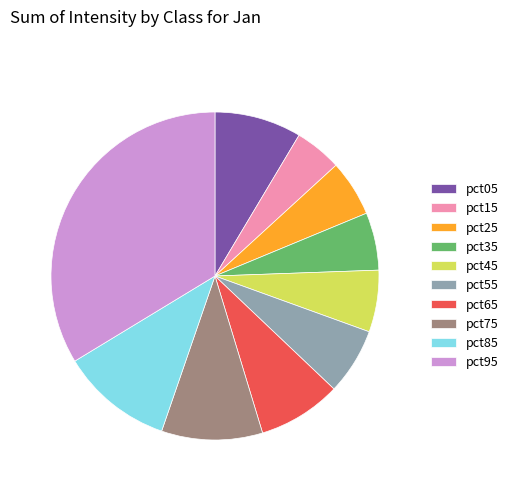

Between pct75 and pct05, which is larger?

pct75